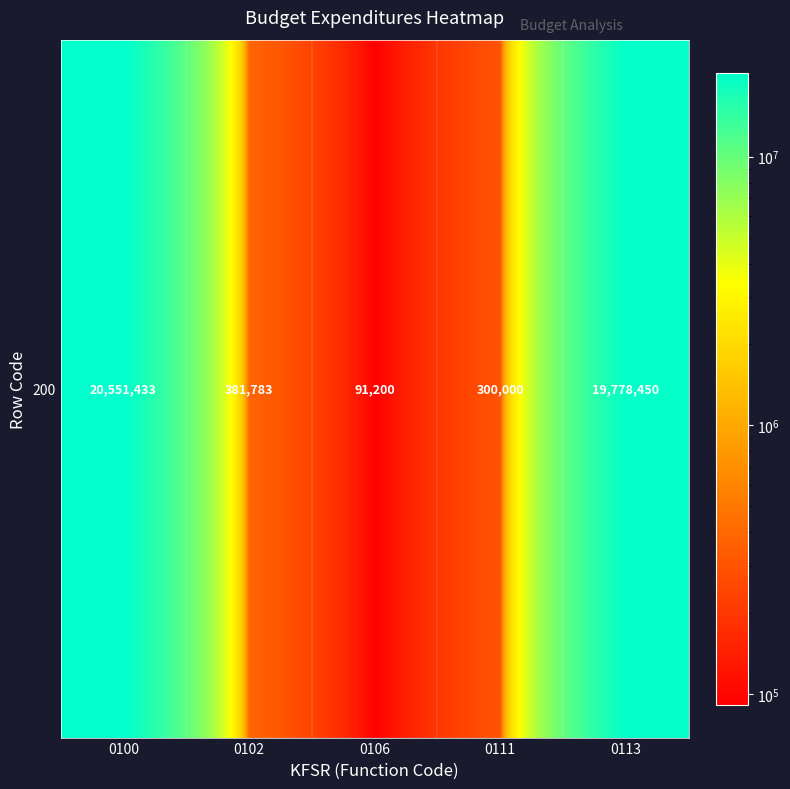

Between 0113 and 0106, which is larger?

0113